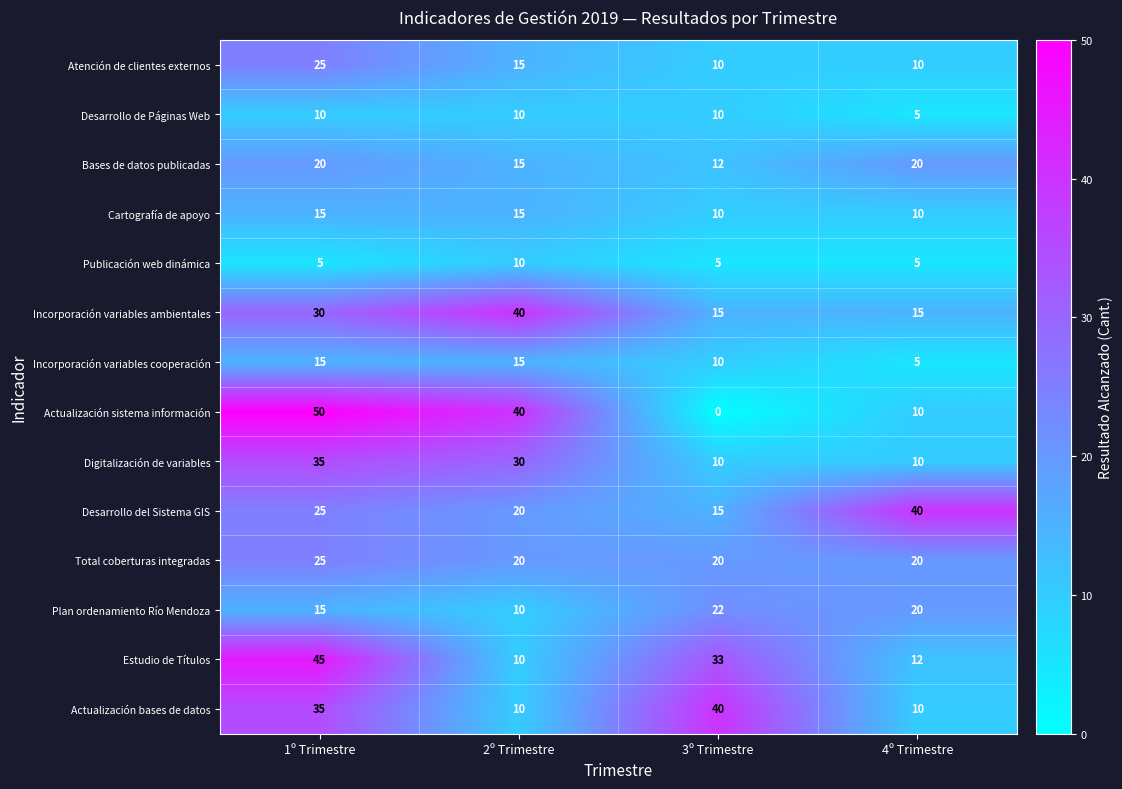

At which label is Estudio de Títulos closest to 27?

3º Trimestre